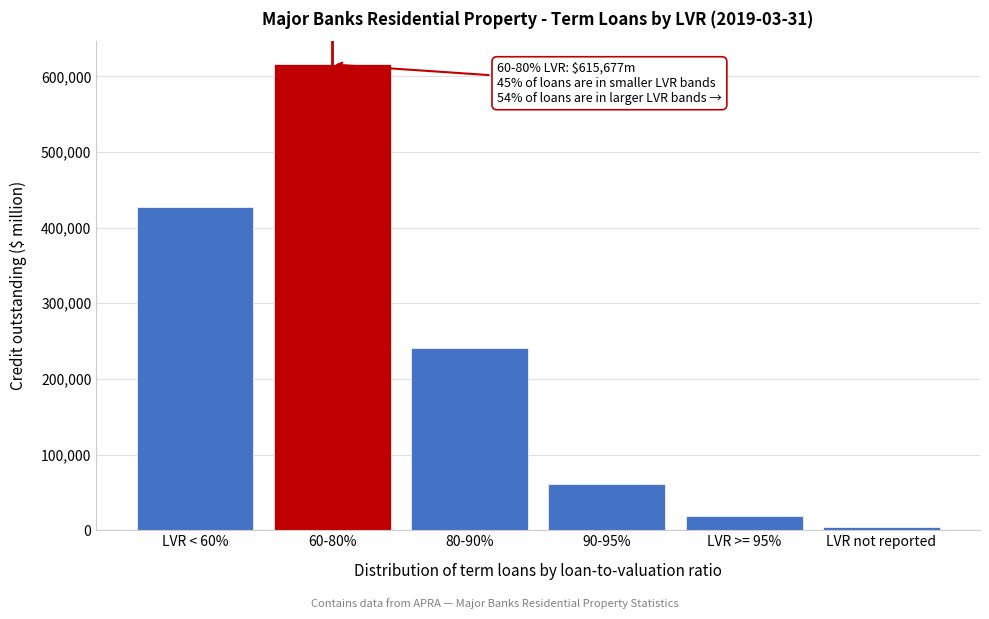

Reading left to right, list all the values displayed in this chart.

427685.9	615676.9	240511.5	61185.2	18248.0	4864.3